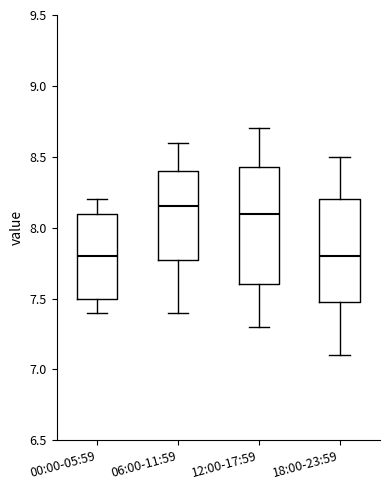

Reading left to right, read every box against the y-axis: the position of its median line, the range the box covers, and the ends of its whiskers. The values are not printed on the chart, so give them approximately, as read against the axis.

00:00-05:59: median 7.80, box 7.50 to 8.10, whiskers 7.40 to 8.20
06:00-11:59: median 8.15, box 7.80 to 8.40, whiskers 7.40 to 8.60
12:00-17:59: median 8.10, box 7.60 to 8.45, whiskers 7.30 to 8.70
18:00-23:59: median 7.80, box 7.50 to 8.20, whiskers 7.10 to 8.50